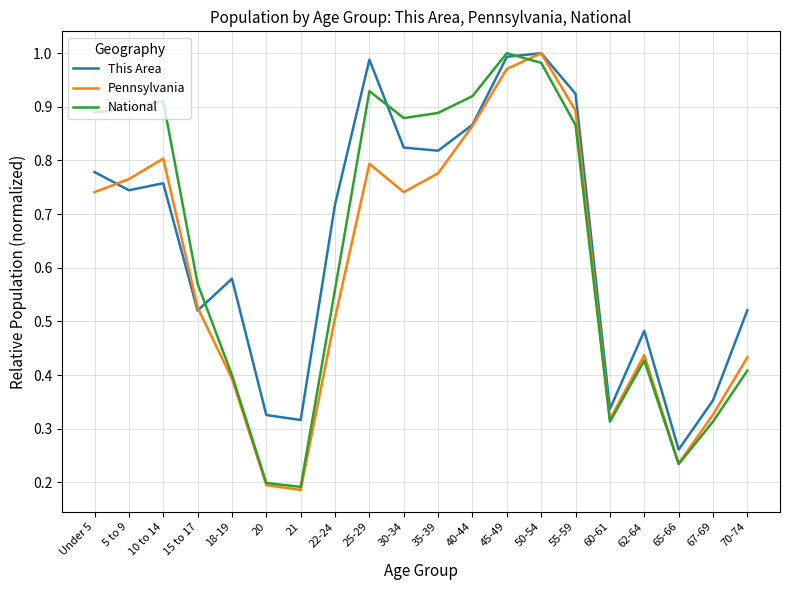

What position from the right is 21?

14